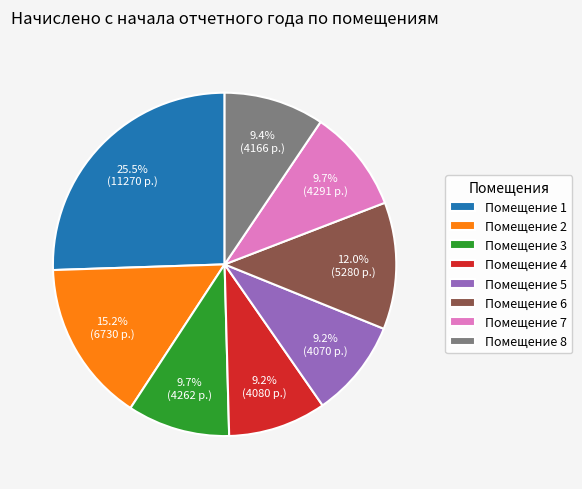

Does Помещение 2 represent more than half of the total?

No